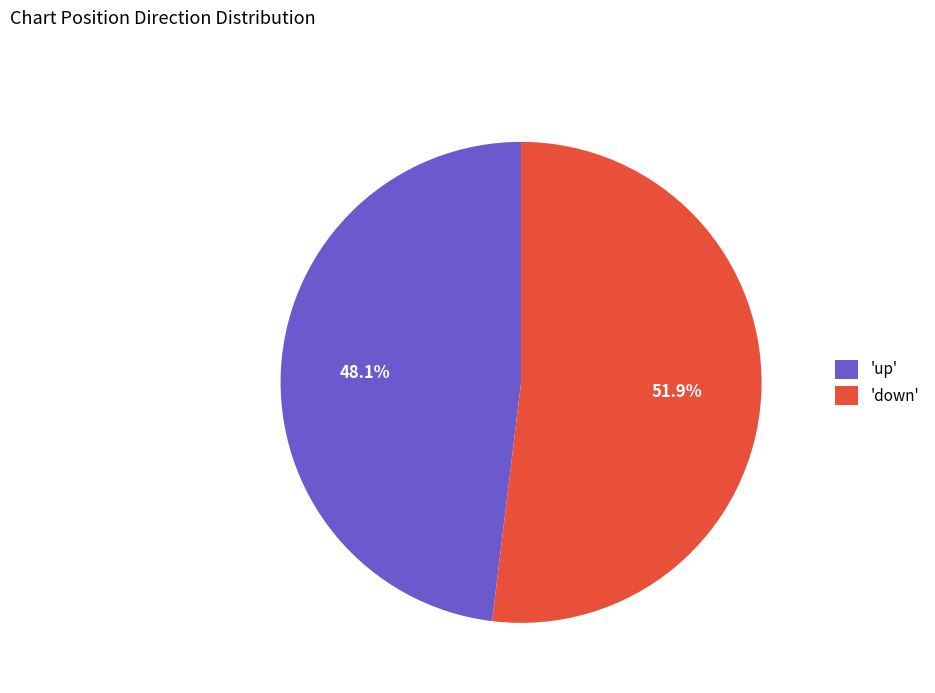

What is the smallest slice in the pie chart?

'up'